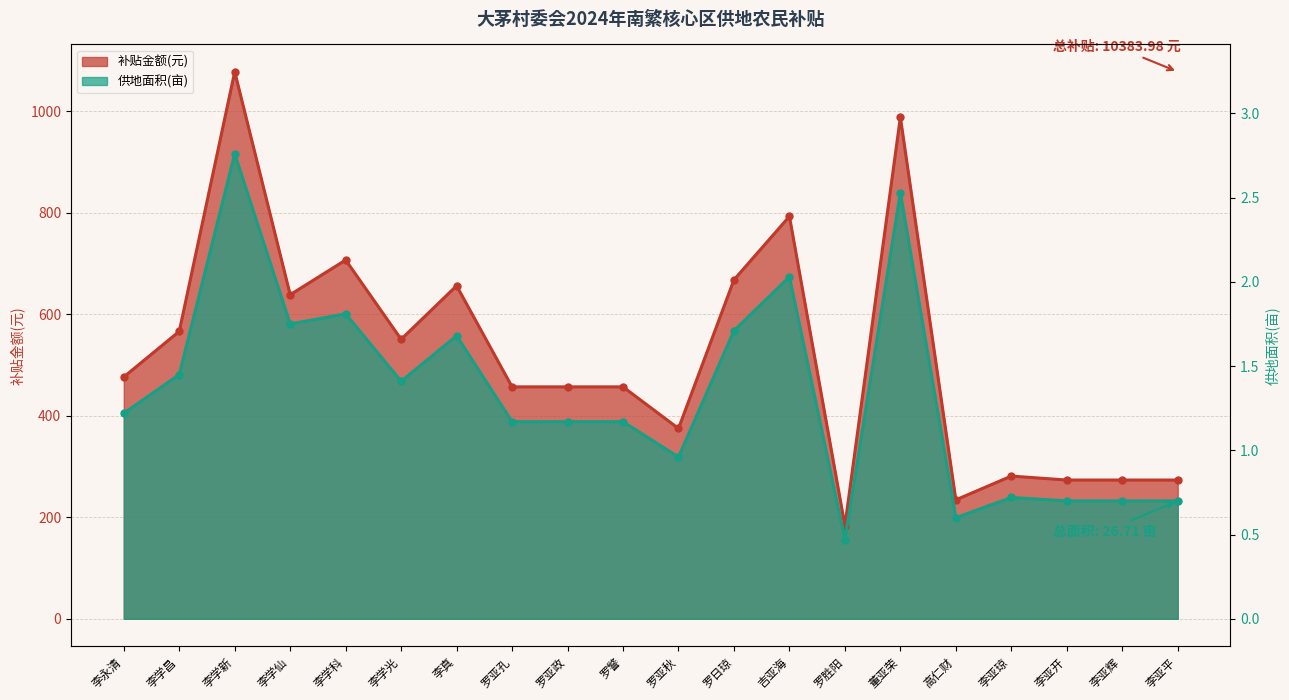

At which label is 供地面积(亩) closest to 535?

李真